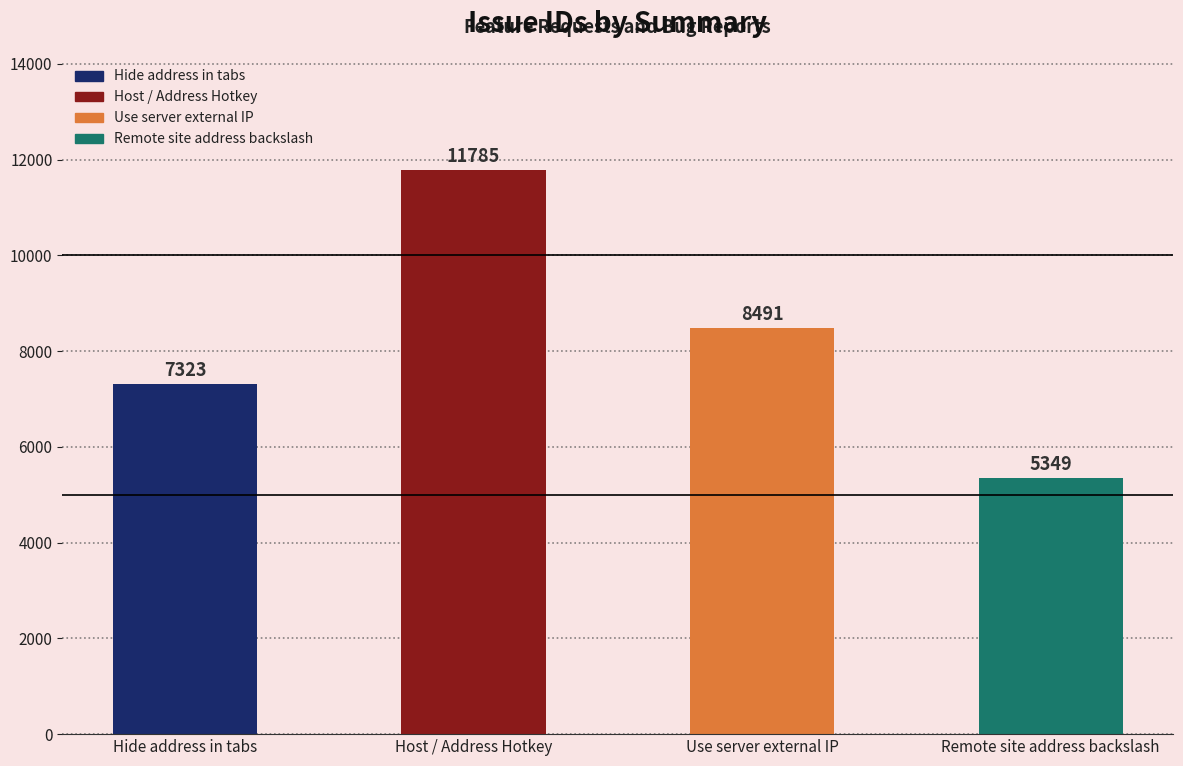

What is the greatest value displayed?

11785